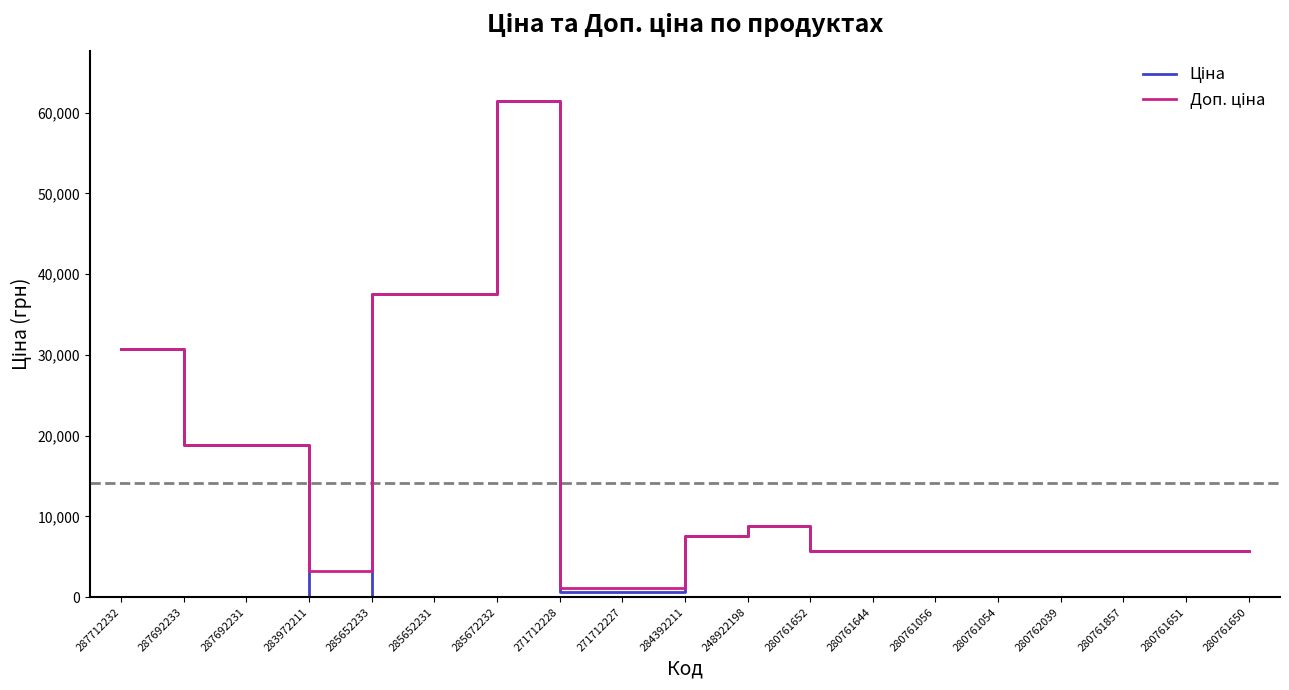

What is the greatest value displayed?

61434.3